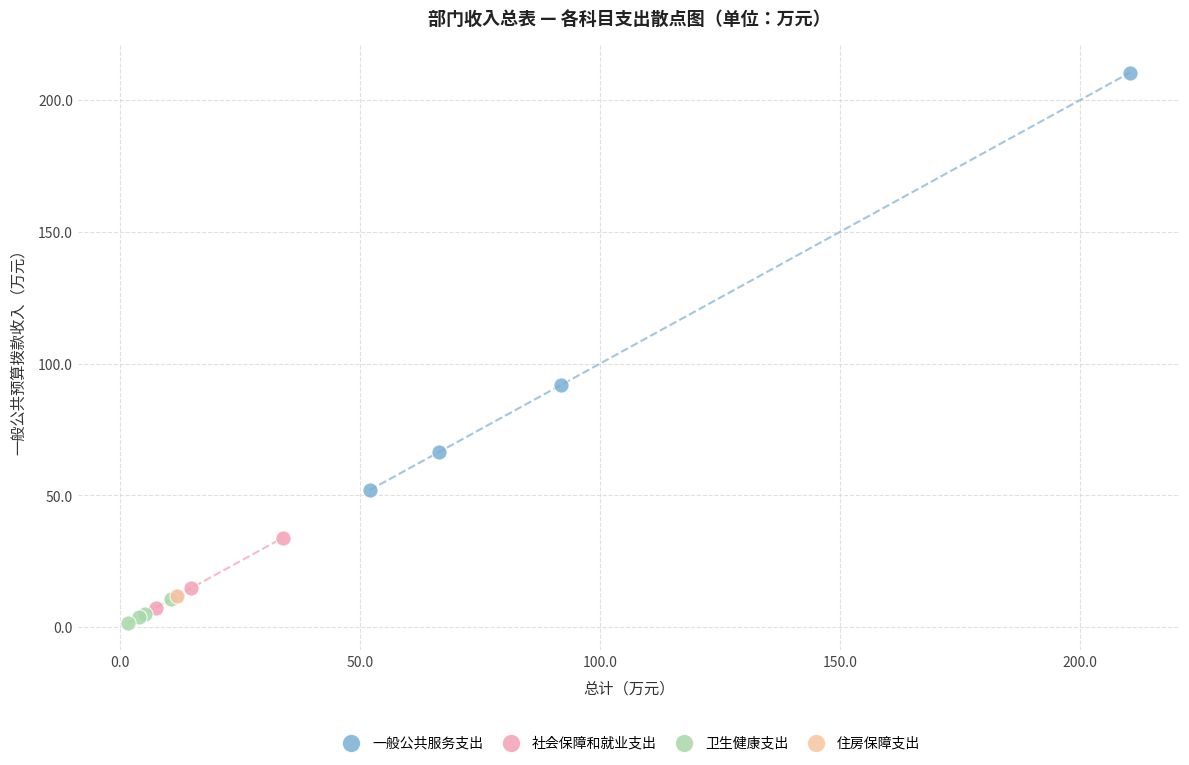

Which series contains the highest Y value?

一般公共服务支出